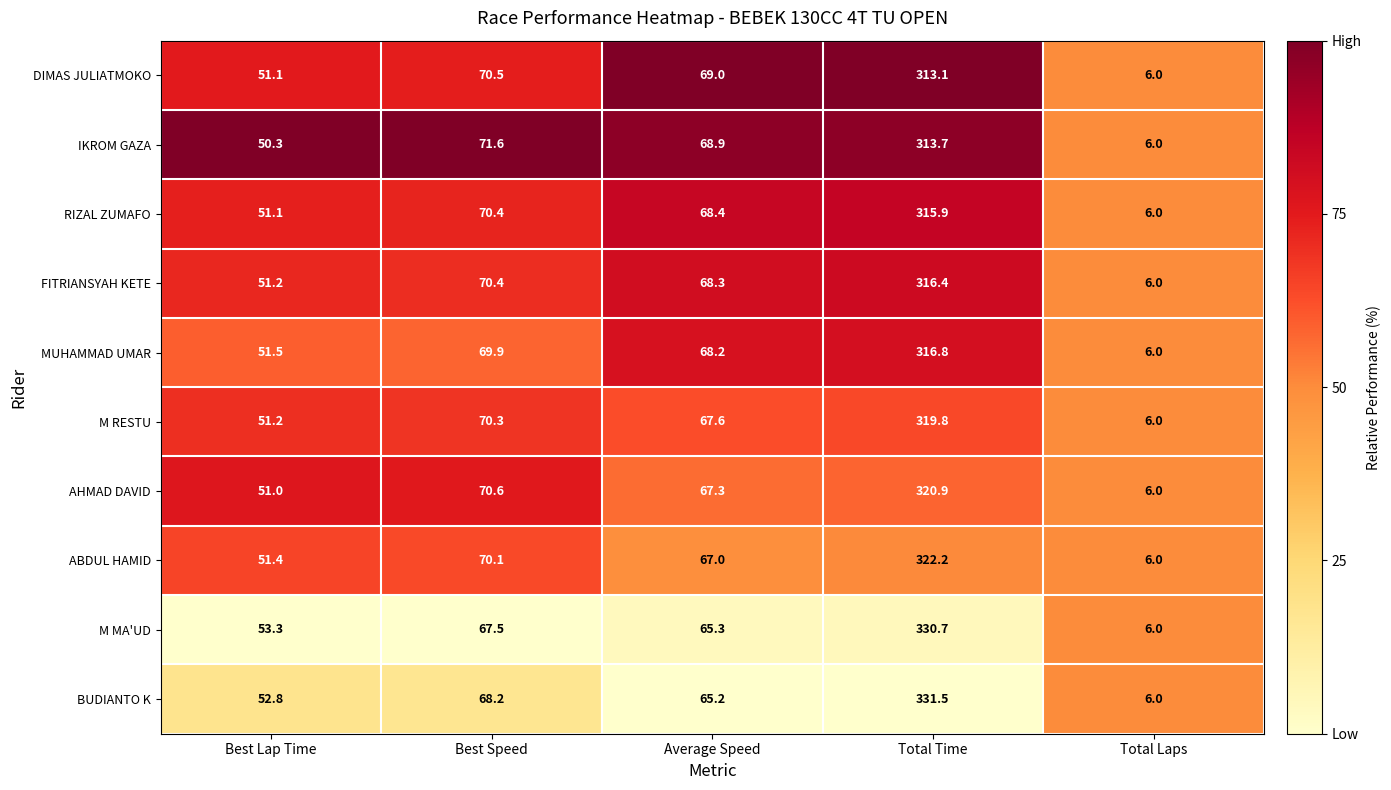

List the labels in order of MUHAMMAD UMAR value, largest first.

Total Time, Best Speed, Average Speed, Best Lap Time, Total Laps